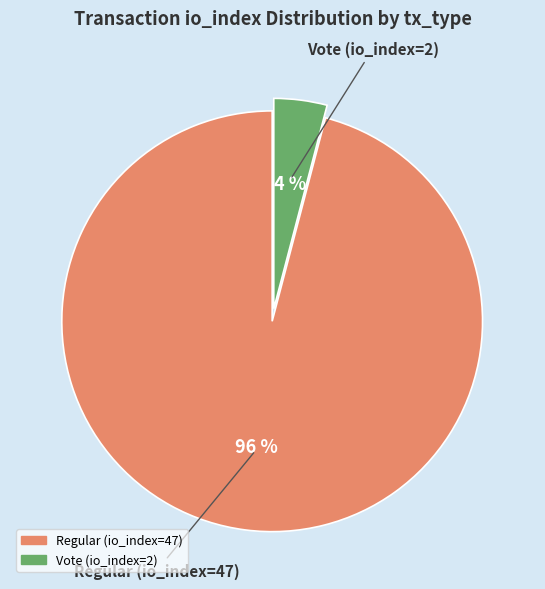

Which slice is the largest?

Regular (io_index=47)